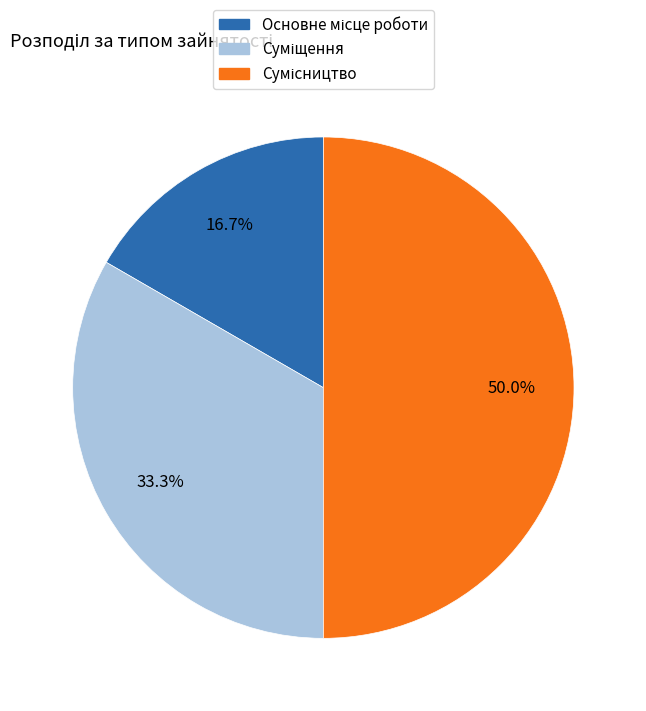

To the nearest percent, what is the difference between the largest and smallest slice percentages?

33%